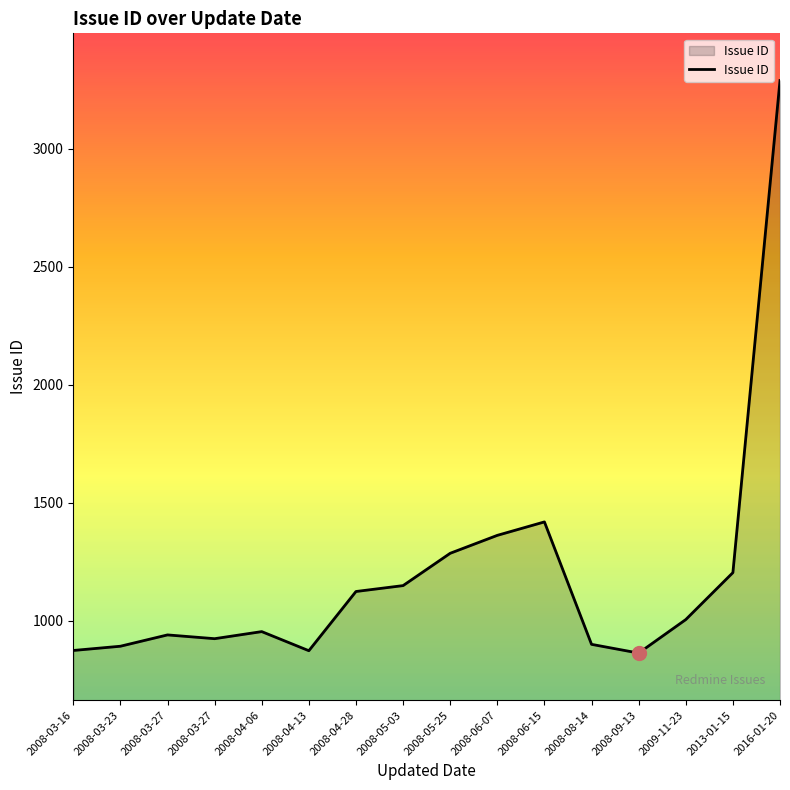

True or false: the data has more than 0 interior local peaks.

True